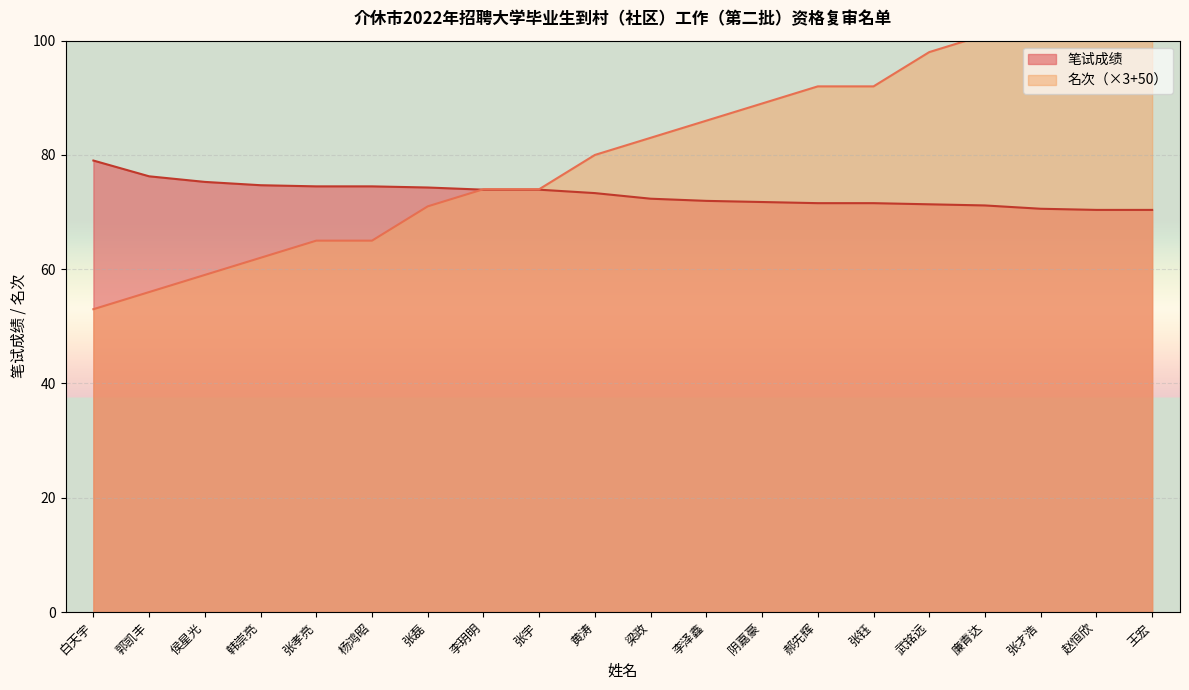

How many distinct data groups are displayed?

2